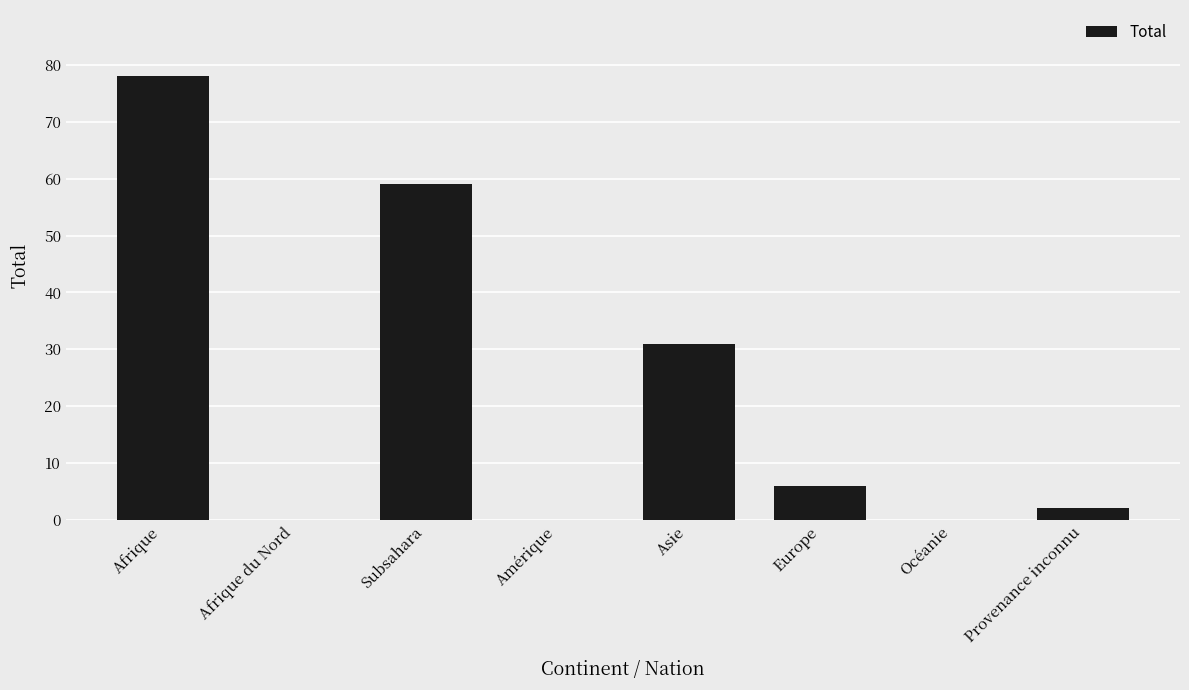

Where does the data first go above 6?

Afrique